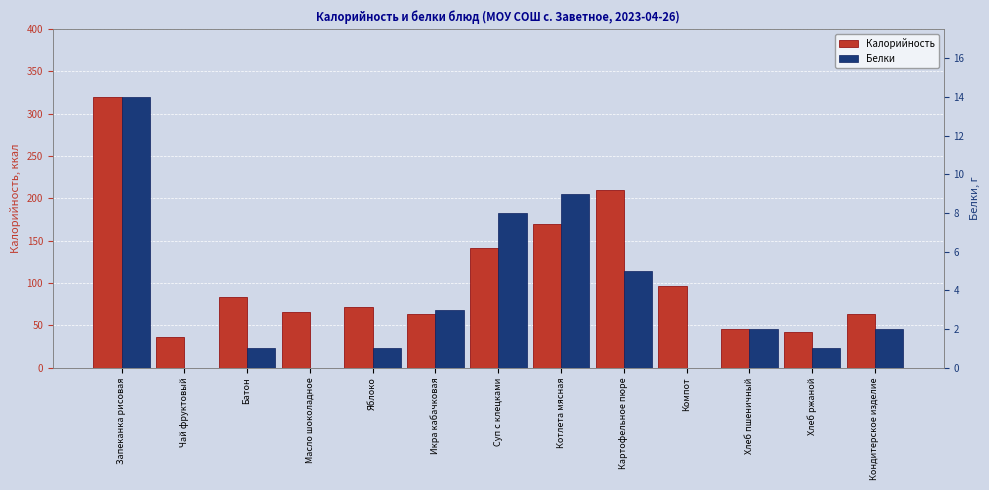

Which series has the largest range (max minus min)?

Калорийность